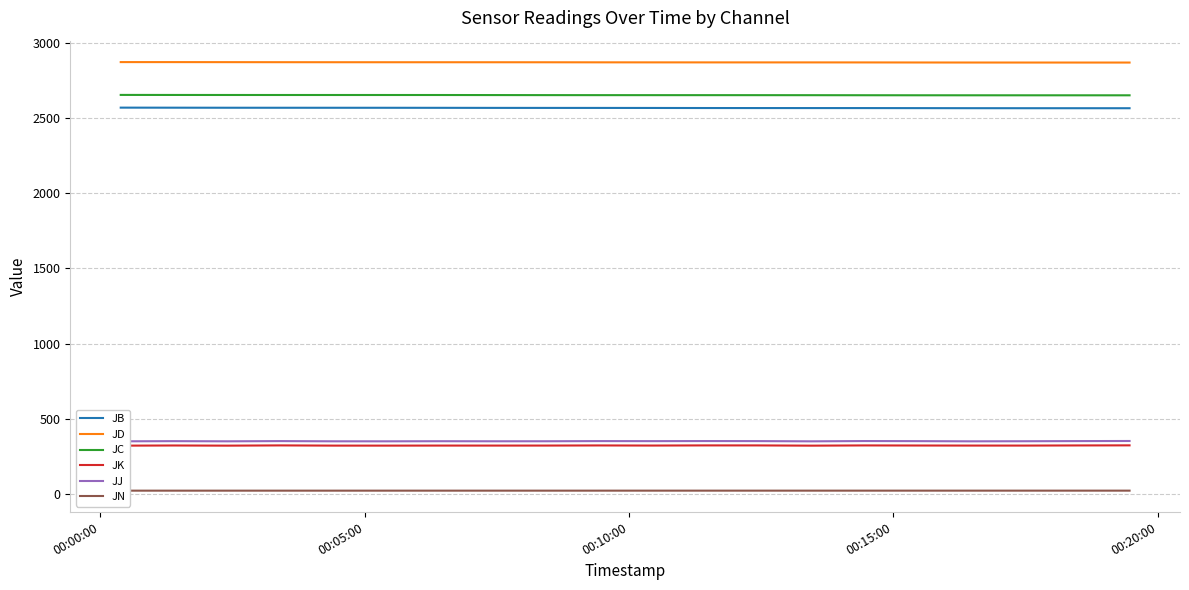

True or false: JJ and JB cross at least once.

False